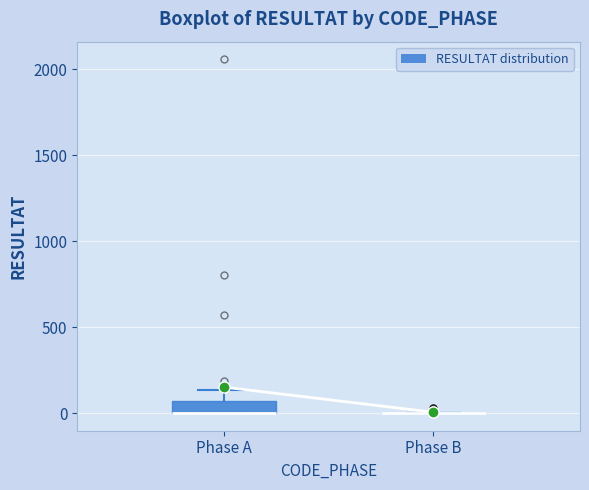

Which box is the tallest, from its lower edge to its upper edge?

Phase A